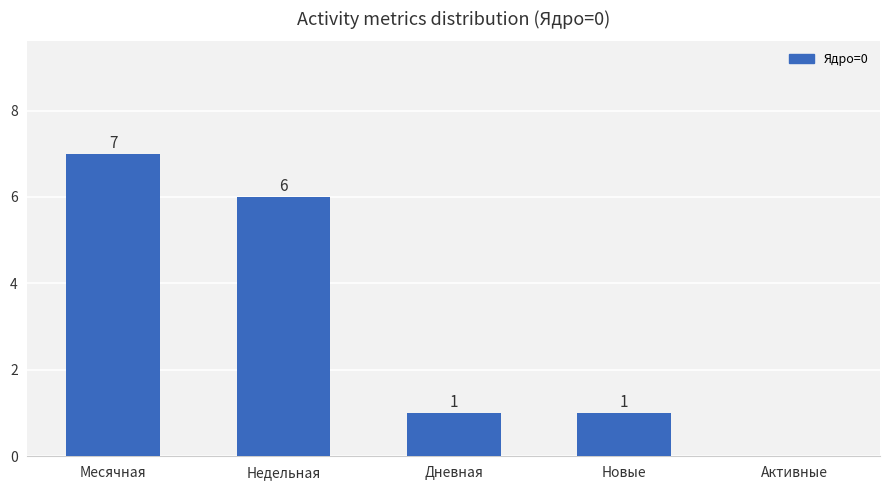

Reading left to right, list all the values displayed in this chart.

7	6	1	1	0